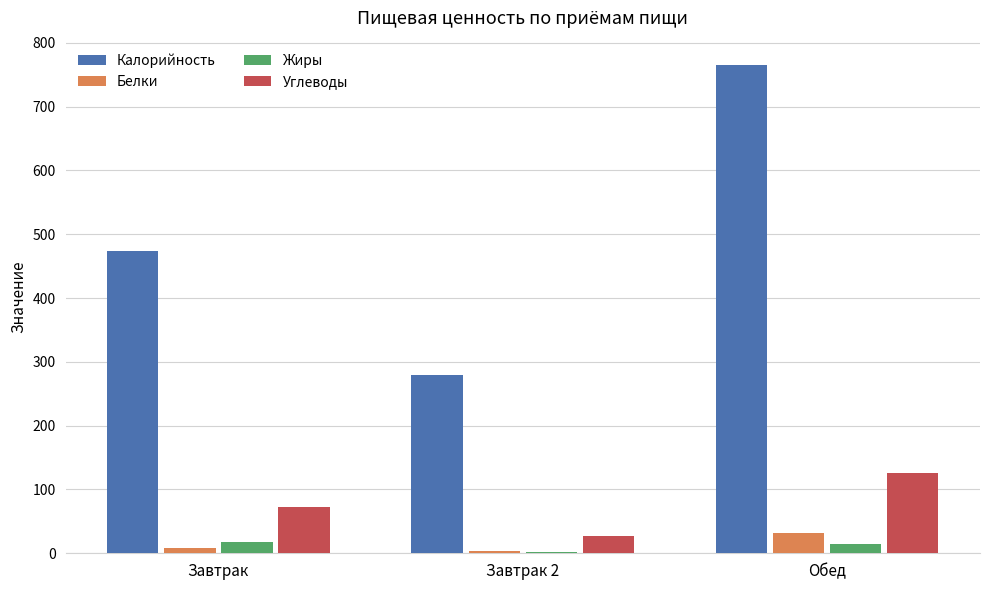

The value of Белки at Завтрак is 8.0. True or false?

True